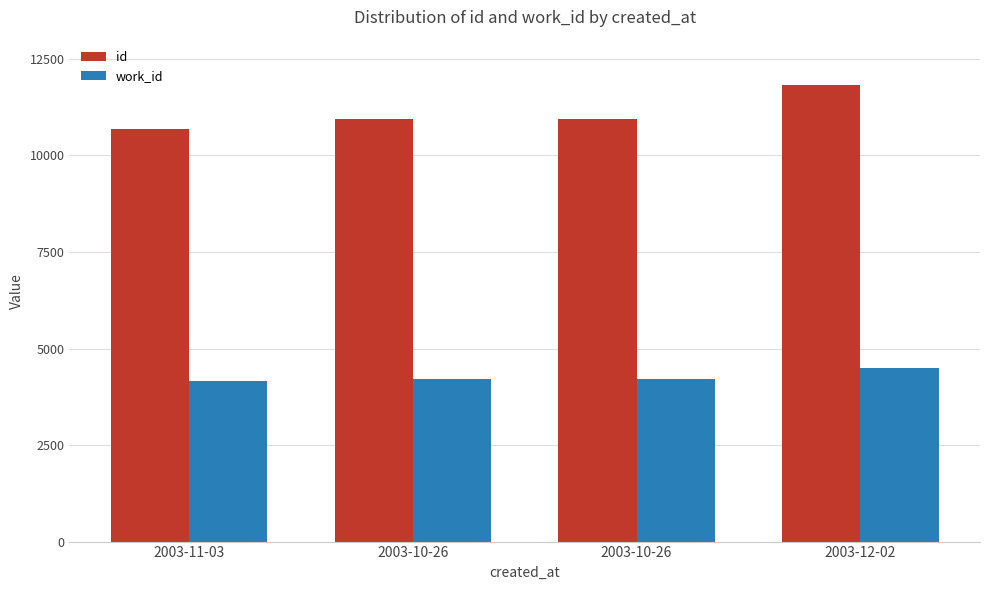

What is the sum of all work_id values?

17070